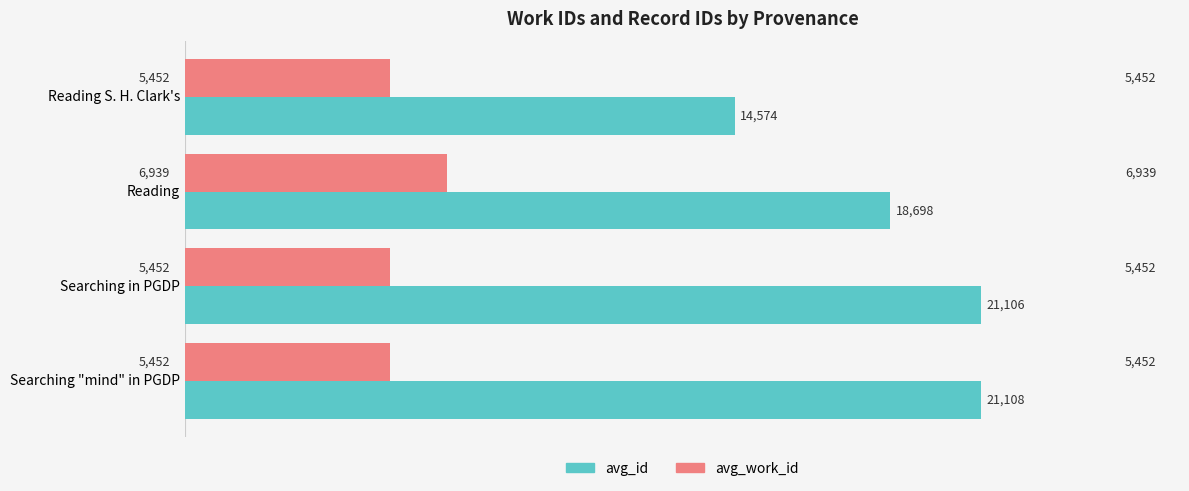

How many categories are shown in the chart?

4